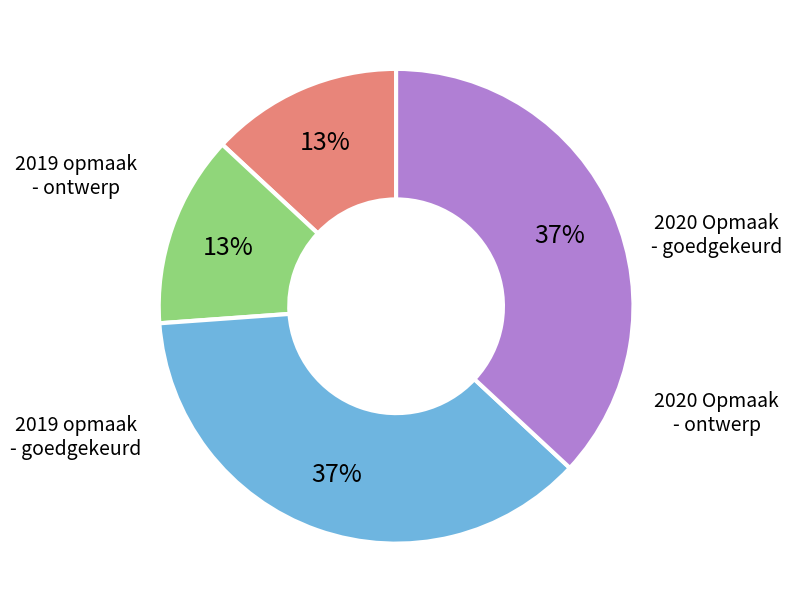

To the nearest percent, what is the average slice percentage?

25%